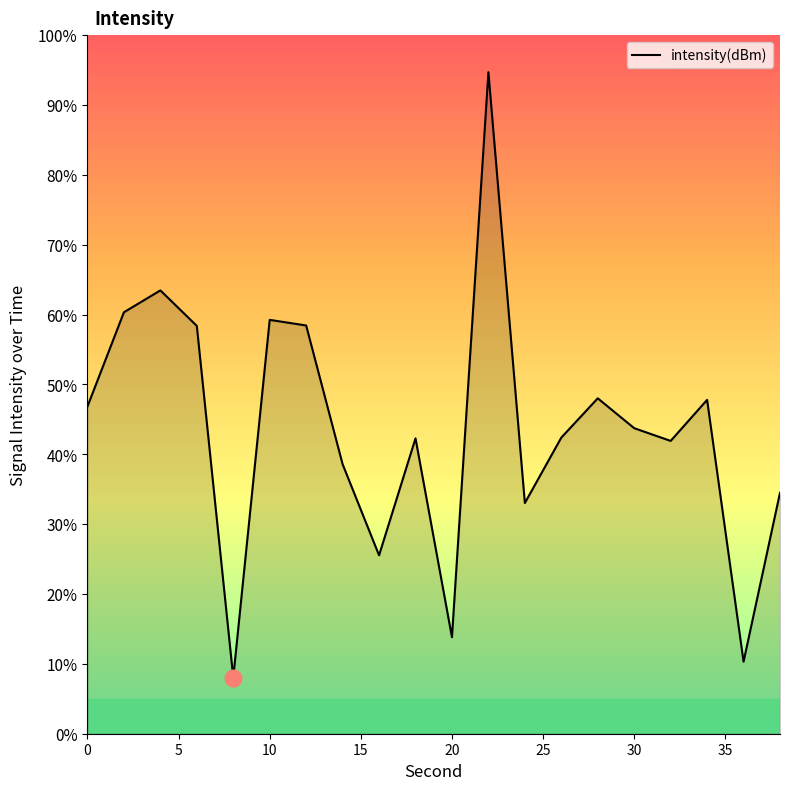

What is the difference between the maximum and minimum values?

86.7